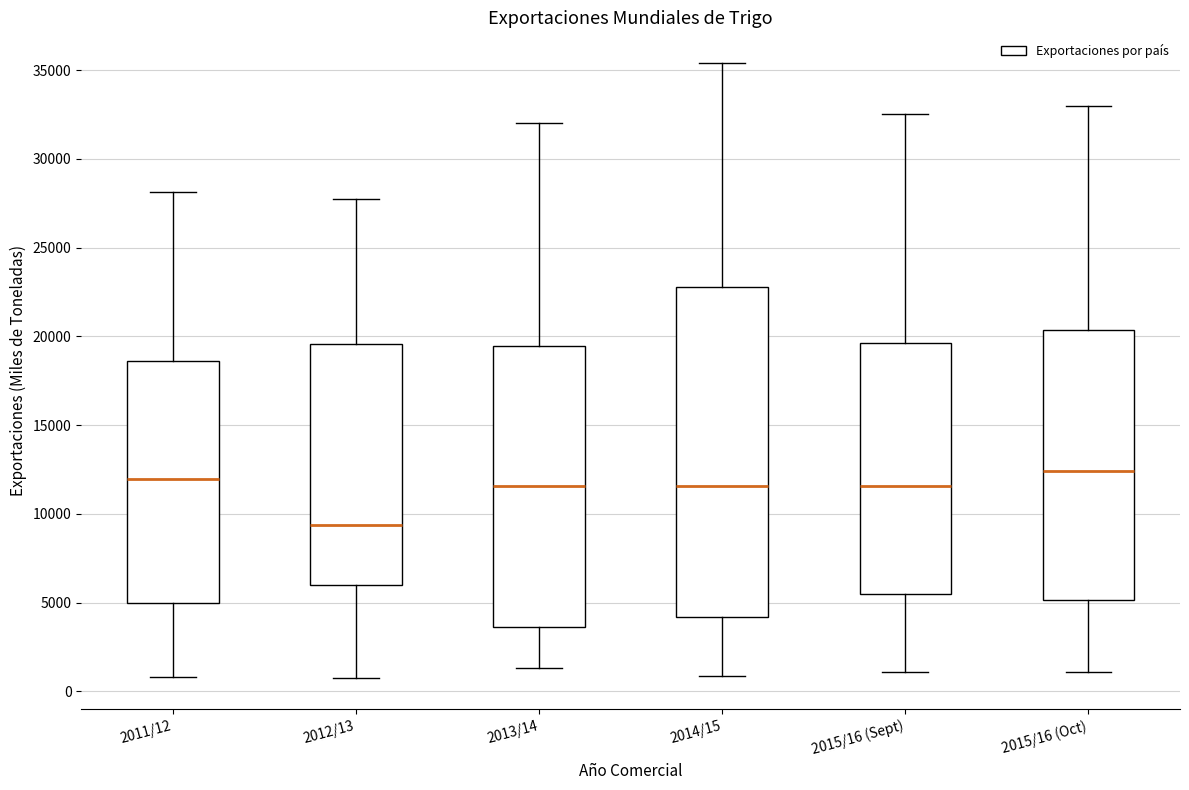

Reading left to right, read every box against the y-axis: the position of its median line, the range the box covers, and the ends of its whiskers. The values are not printed on the chart, so give them approximately, as read against the axis.

2011/12: median 12000, box 5000 to 18500, whiskers 1000 to 28000
2012/13: median 9500, box 6000 to 19500, whiskers 500 to 27500
2013/14: median 11500, box 3500 to 19500, whiskers 1500 to 32000
2014/15: median 11500, box 4000 to 23000, whiskers 1000 to 35500
2015/16 (Sept): median 11500, box 5500 to 19500, whiskers 1000 to 32500
2015/16 (Oct): median 12500, box 5000 to 20500, whiskers 1000 to 33000